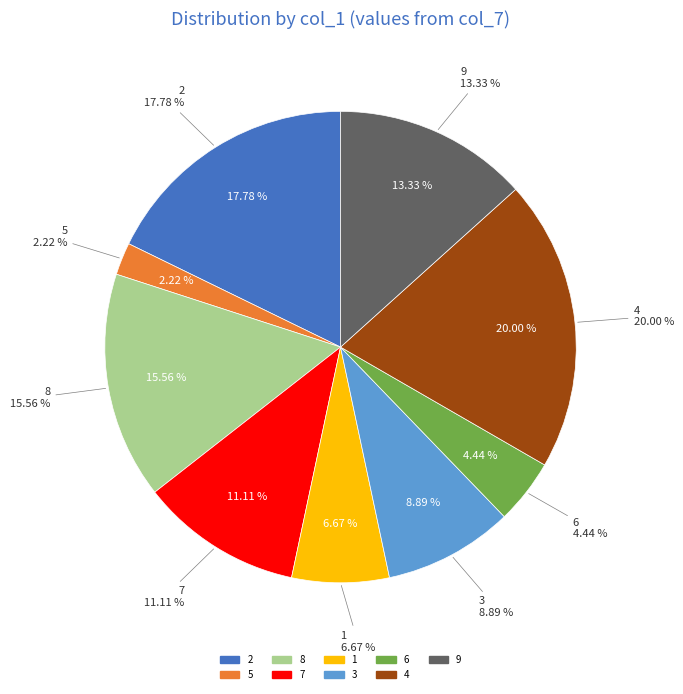

Combined, what portion of the pie is 4 and 1?

26.7%